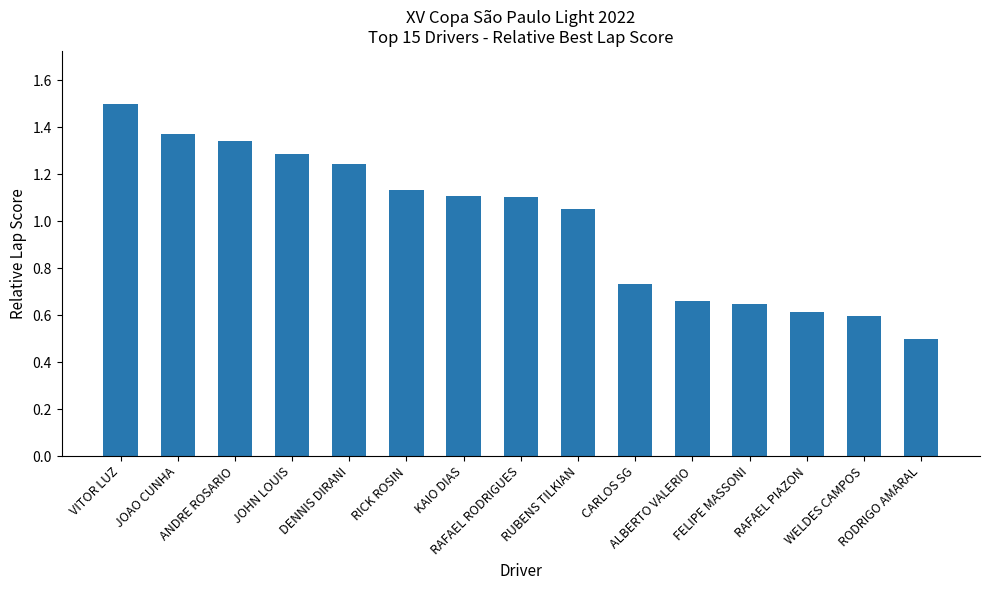

What is the greatest value displayed?

1.5